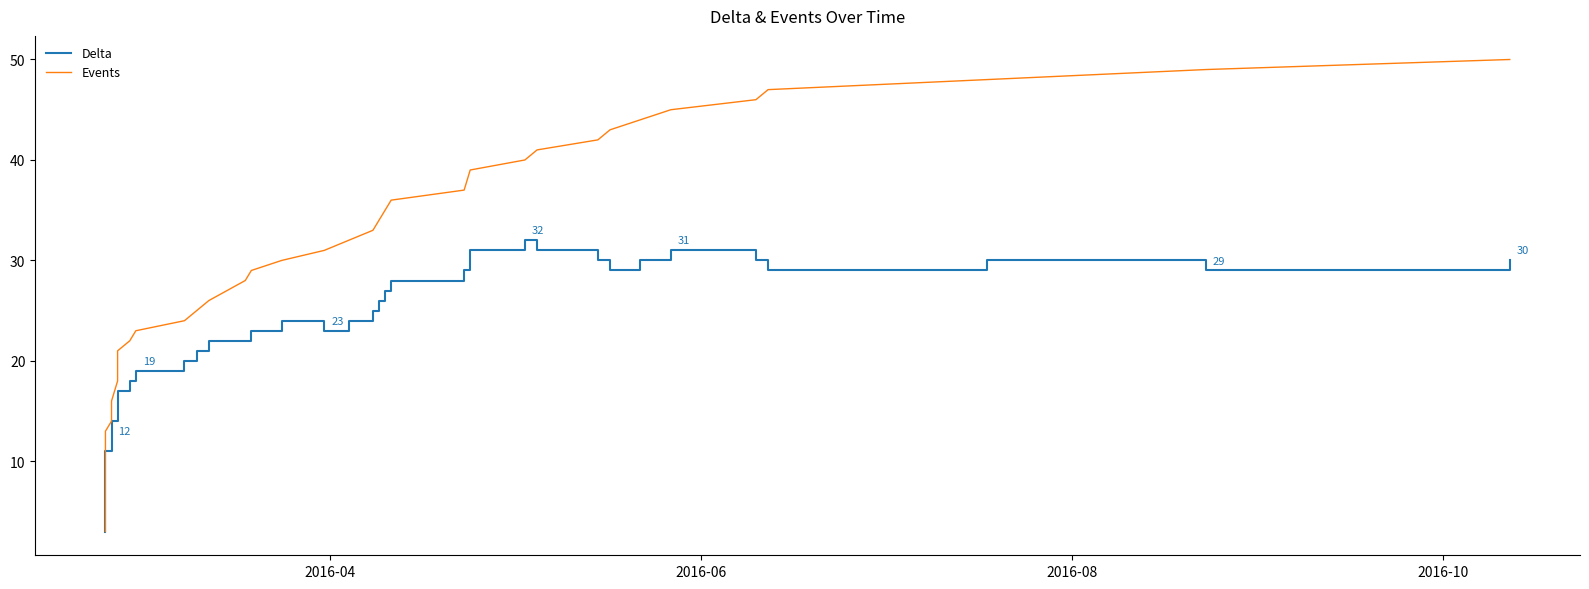

Which series has the largest total across all categories?

Events